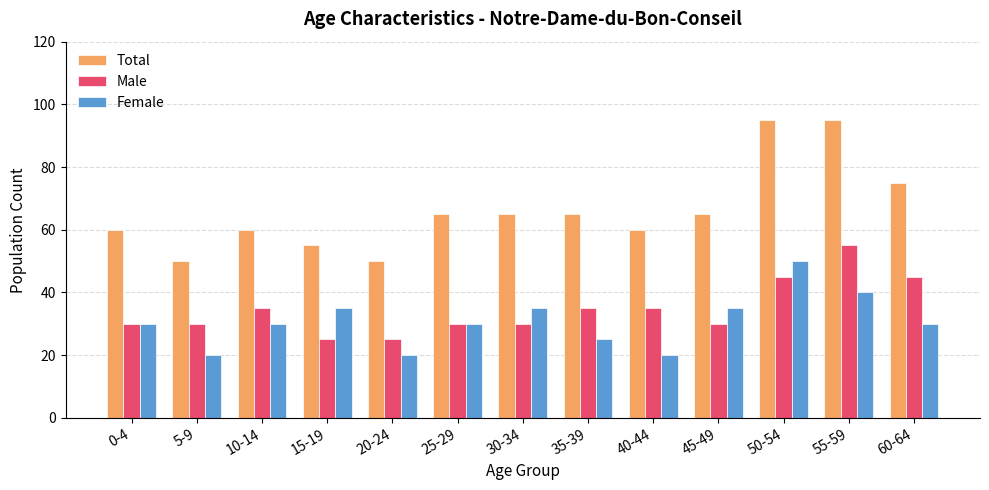

Does the chart contain any negative values?

No